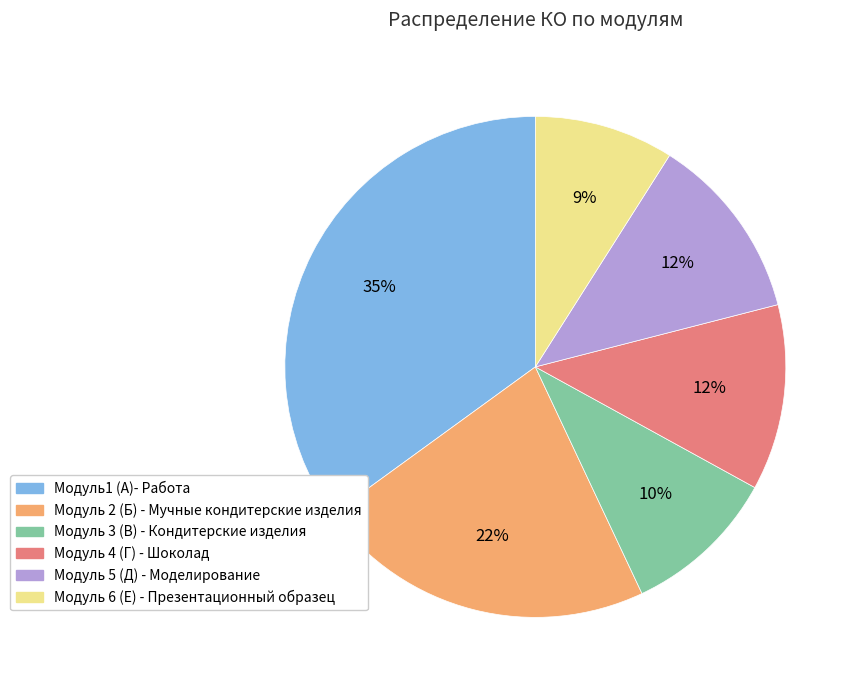

Combined, do Модуль 6 (Е) - Презентационный образец and Модуль 4 (Г) - Шоколад account for over 50%?

No